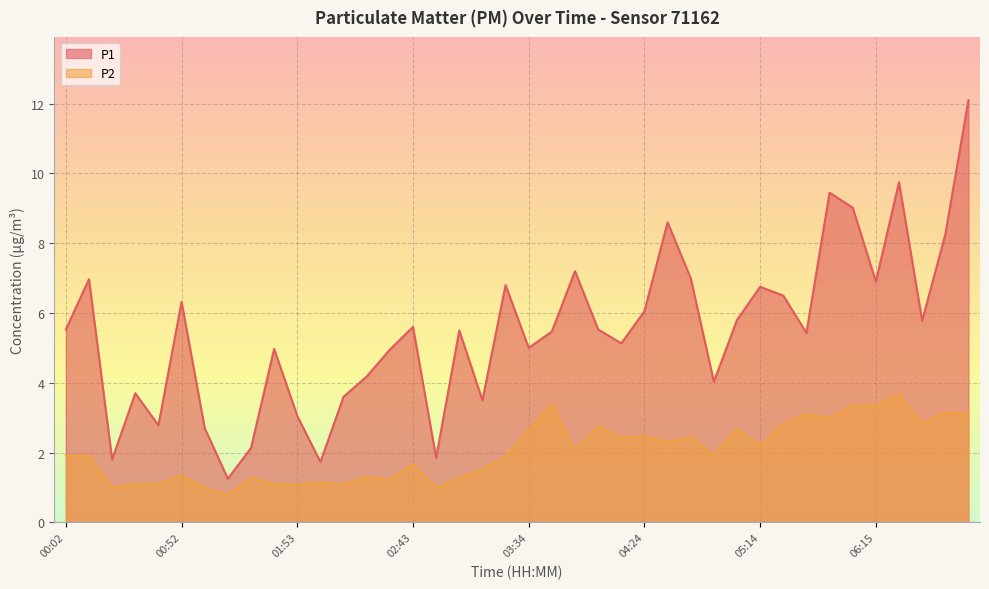

How many lines are shown in the chart?

2